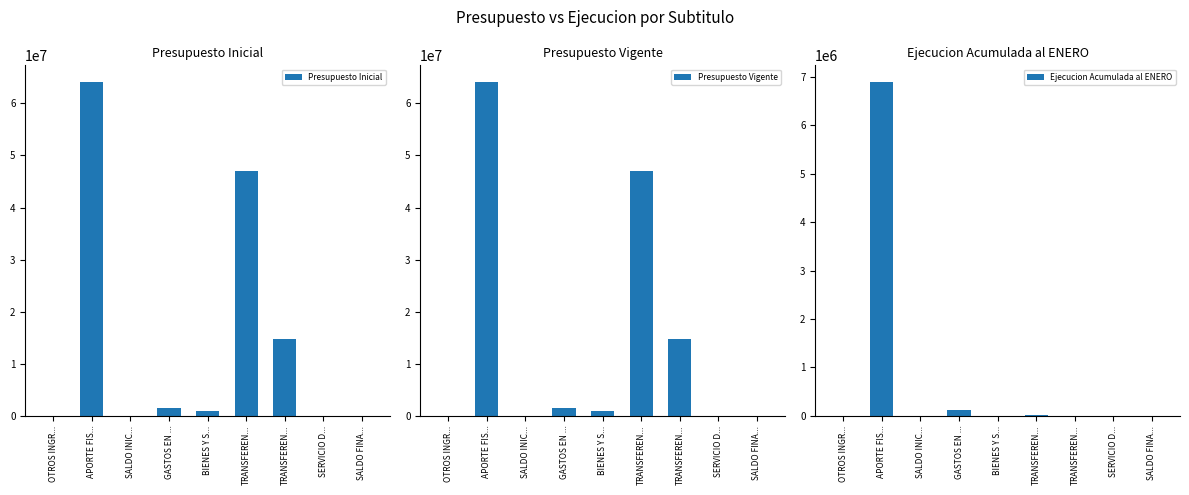

What is the difference between the highest and lowest values at SALDO INIC...?

1000